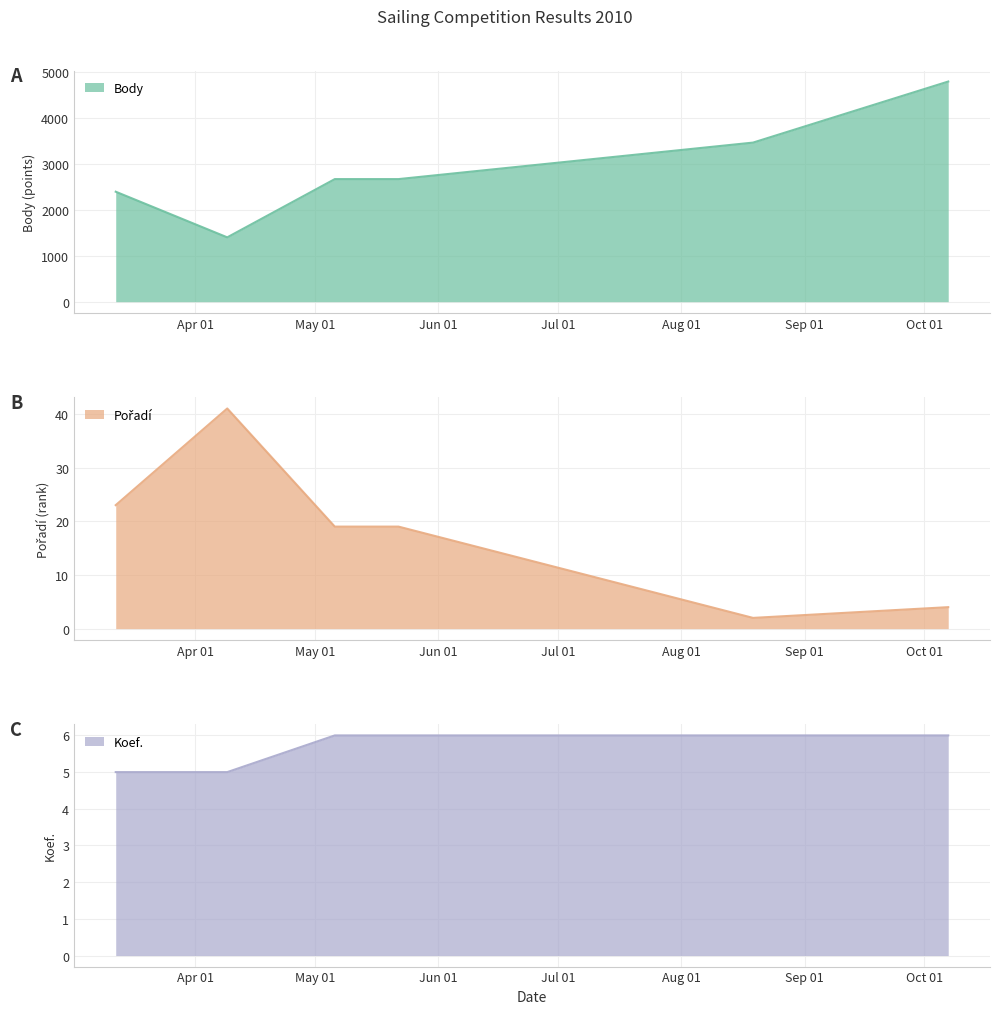

What is the label of the 2nd point from the left?

2010-04-09